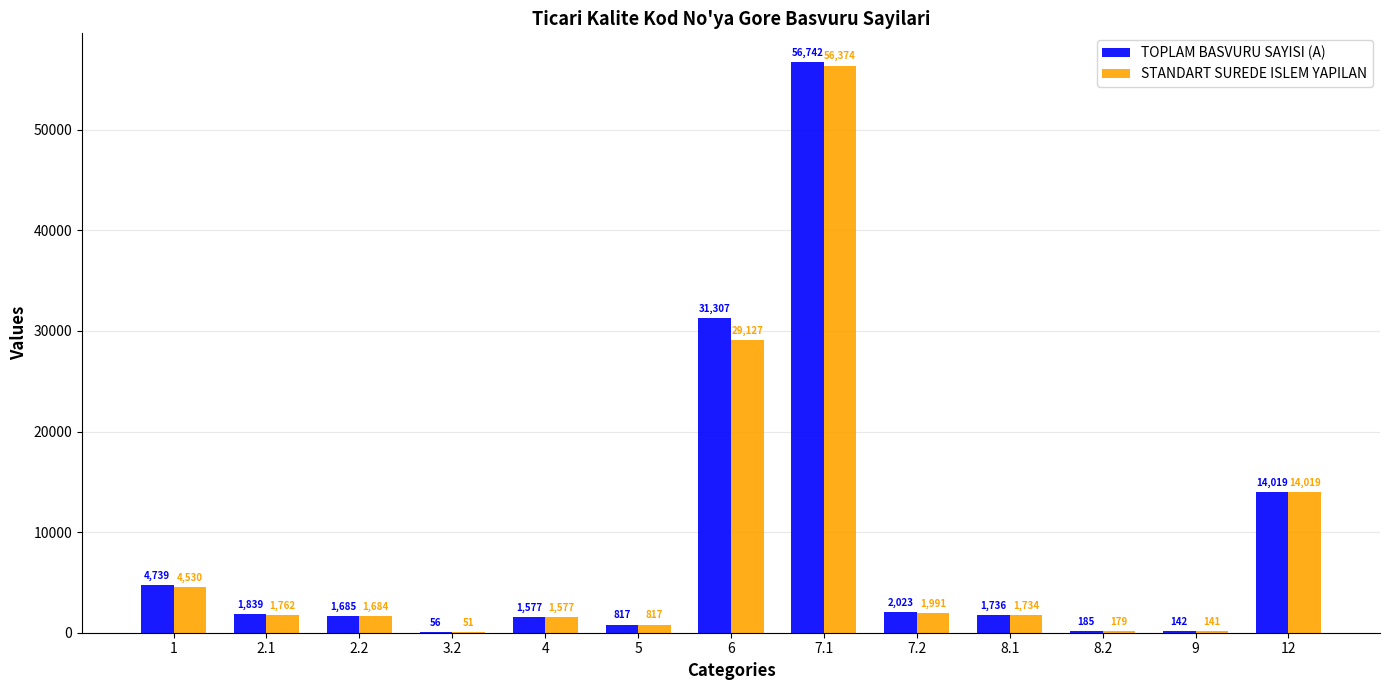

Reading left to right, extract all data points from this chart.

TOPLAM BASVURU SAYISI (A): 1=4739	2.1=1839	2.2=1685	3.2=56	4=1577	5=817	6=31307	7.1=56742	7.2=2023	8.1=1736	8.2=185	9=142	12=14019
STANDART SUREDE ISLEM YAPILAN: 1=4530	2.1=1762	2.2=1684	3.2=51	4=1577	5=817	6=29127	7.1=56374	7.2=1991	8.1=1734	8.2=179	9=141	12=14019